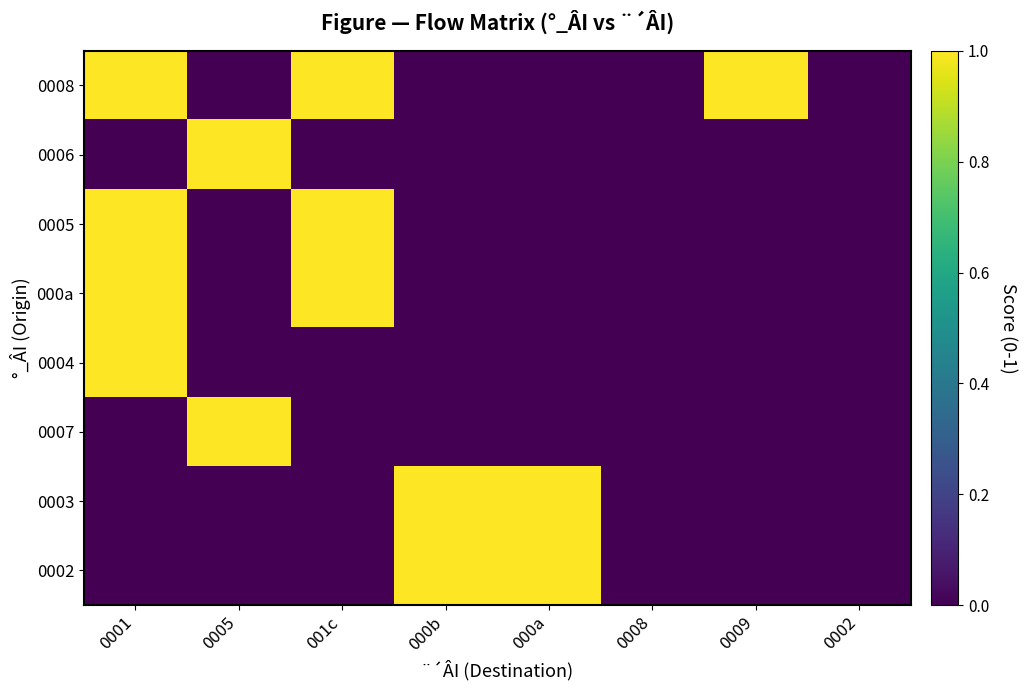

What is the total value across all series at 000a?

2